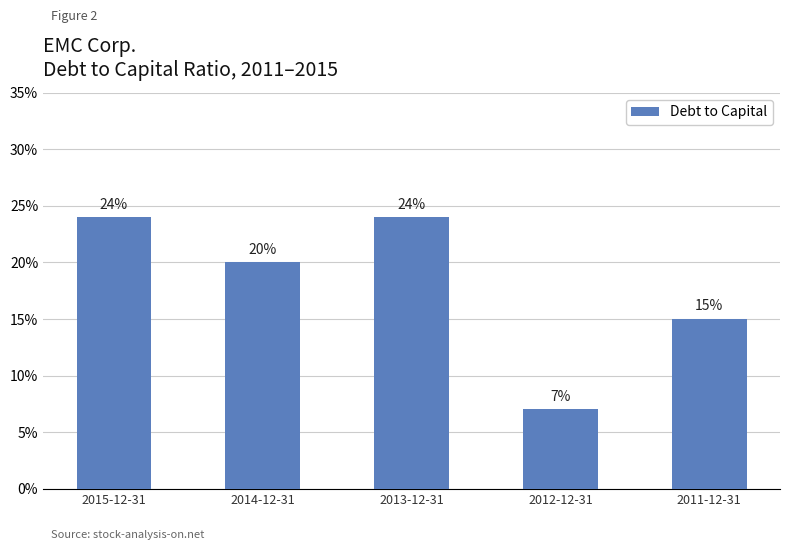

Reading right to left, extract all data points from this chart.

2011-12-31=0.1	2012-12-31=0.1	2013-12-31=0.2	2014-12-31=0.2	2015-12-31=0.2